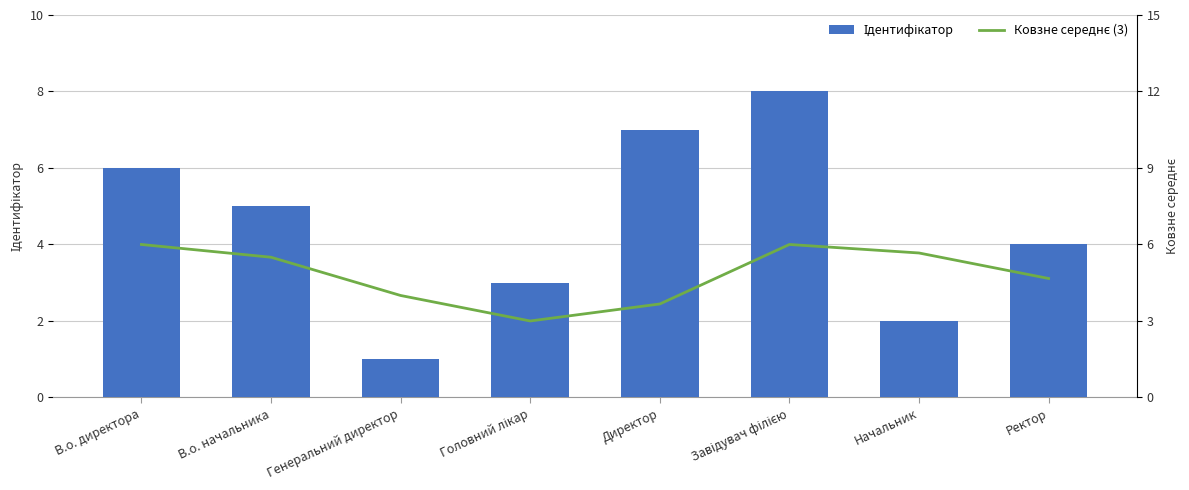

What is the label of the 2nd bar from the left?

В.о. начальника